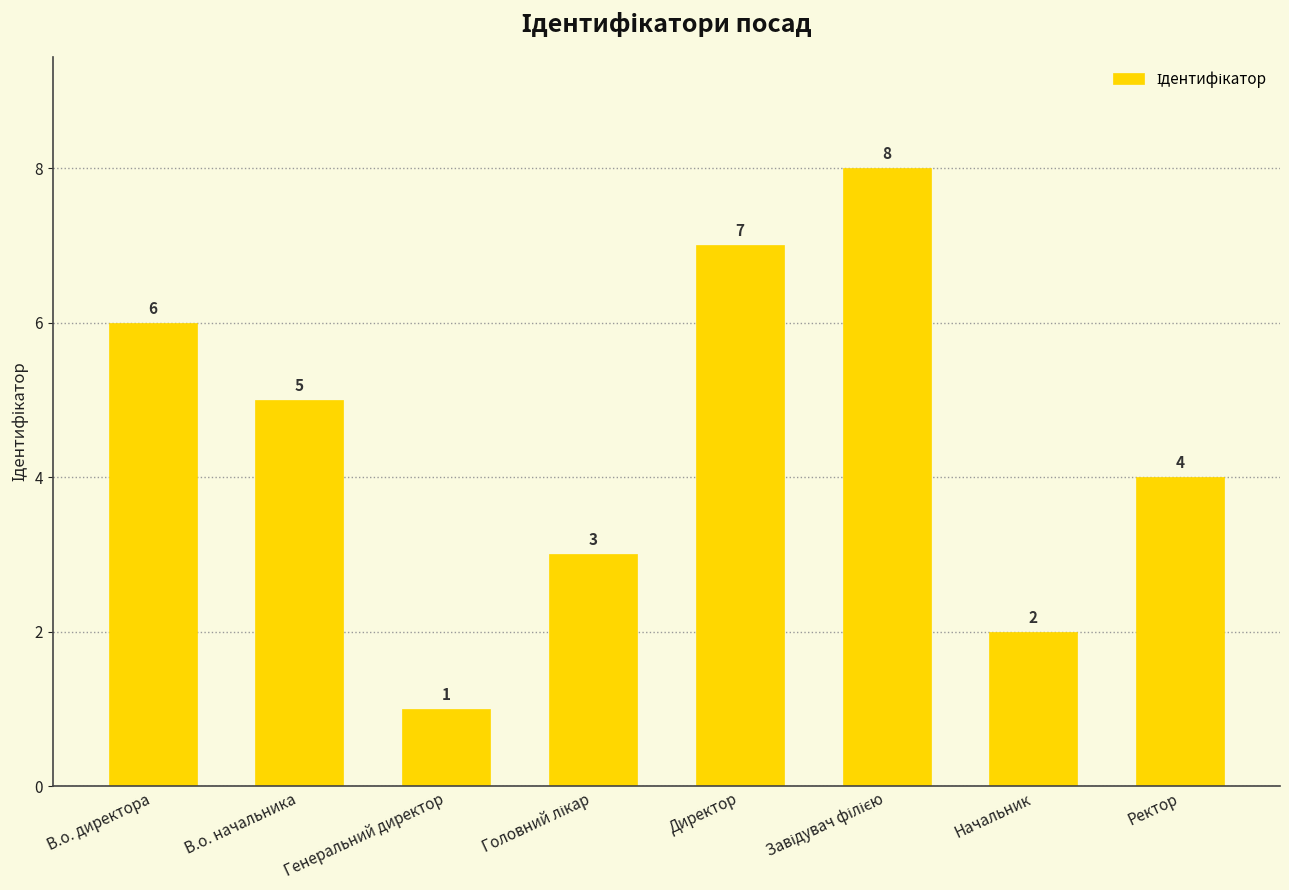

What is the label of the 2nd bar from the right?

Начальник